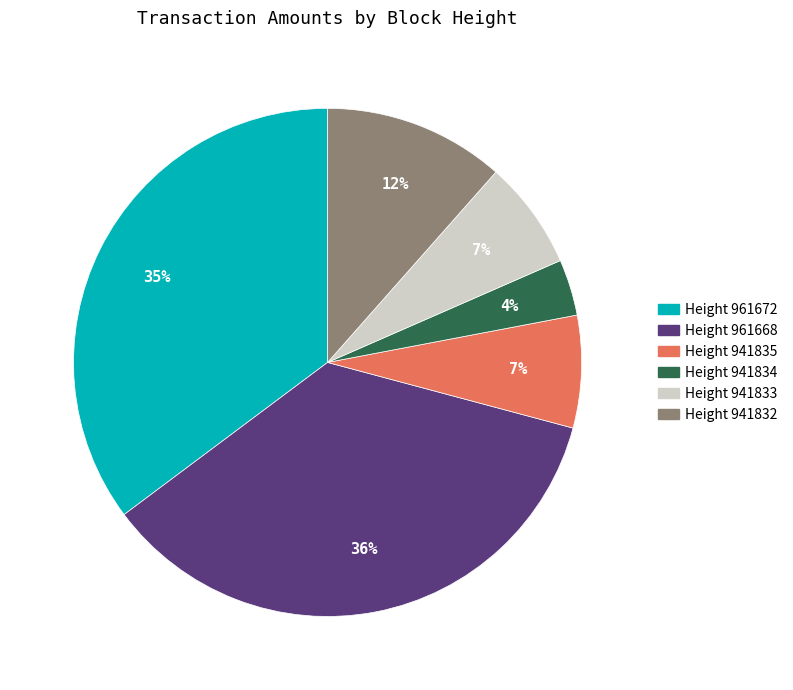

To the nearest percent, what is the difference between the largest and smallest slice percentages?

32%